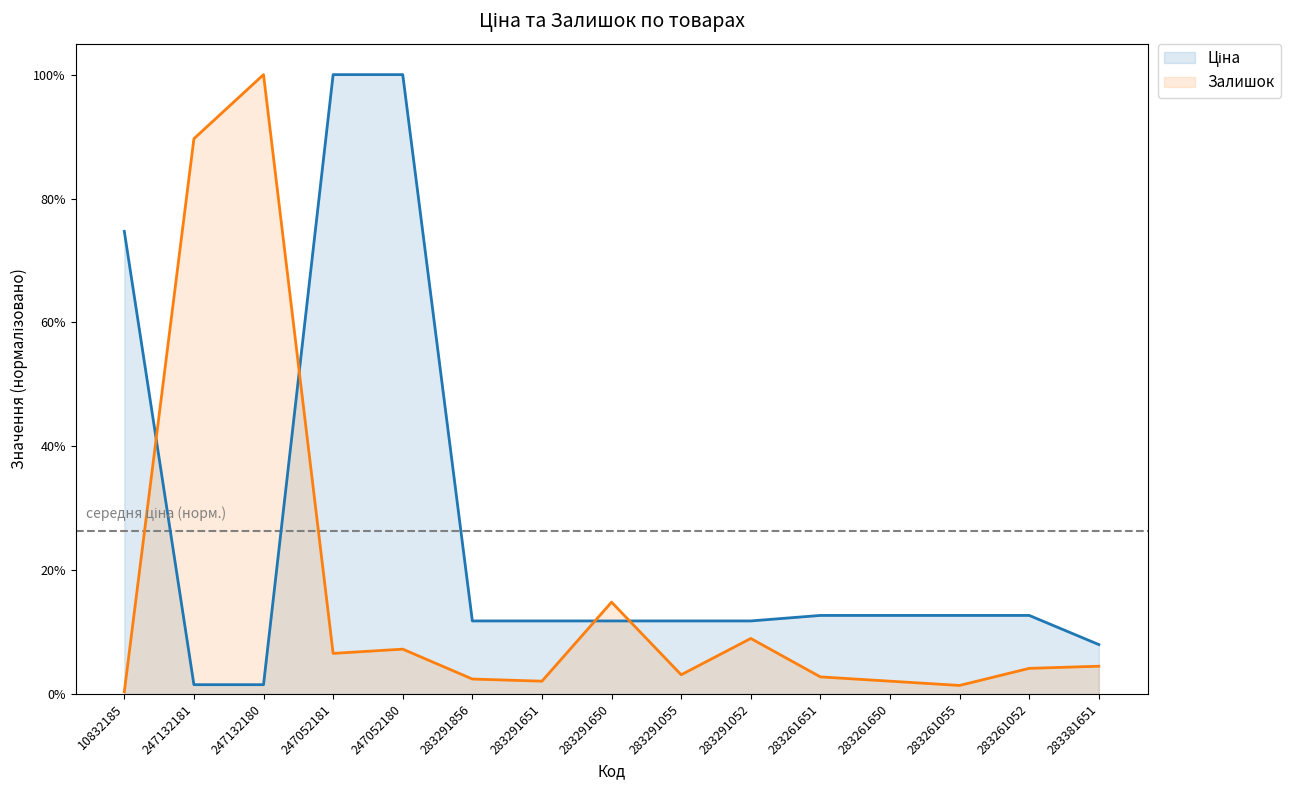

Which category has the highest value in the Залишок series?

247132180